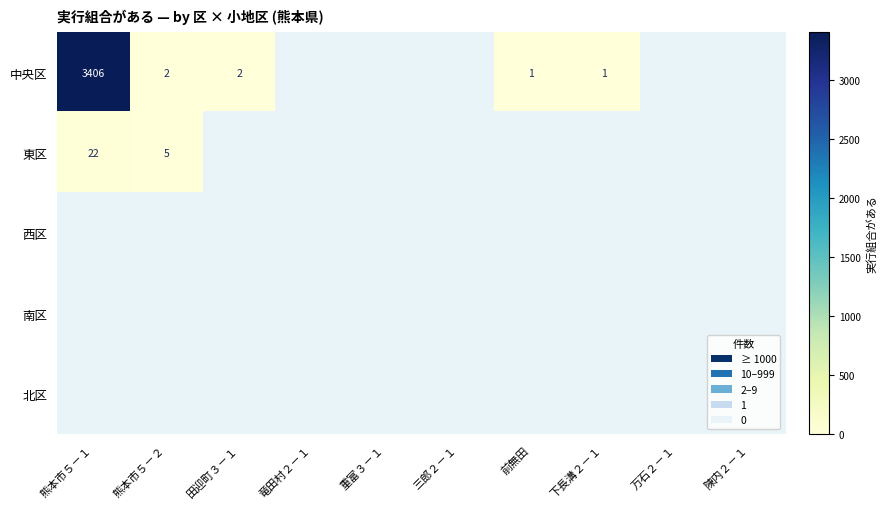

Between 下長溝２－１ and 前無田, which is larger?

下長溝２－１